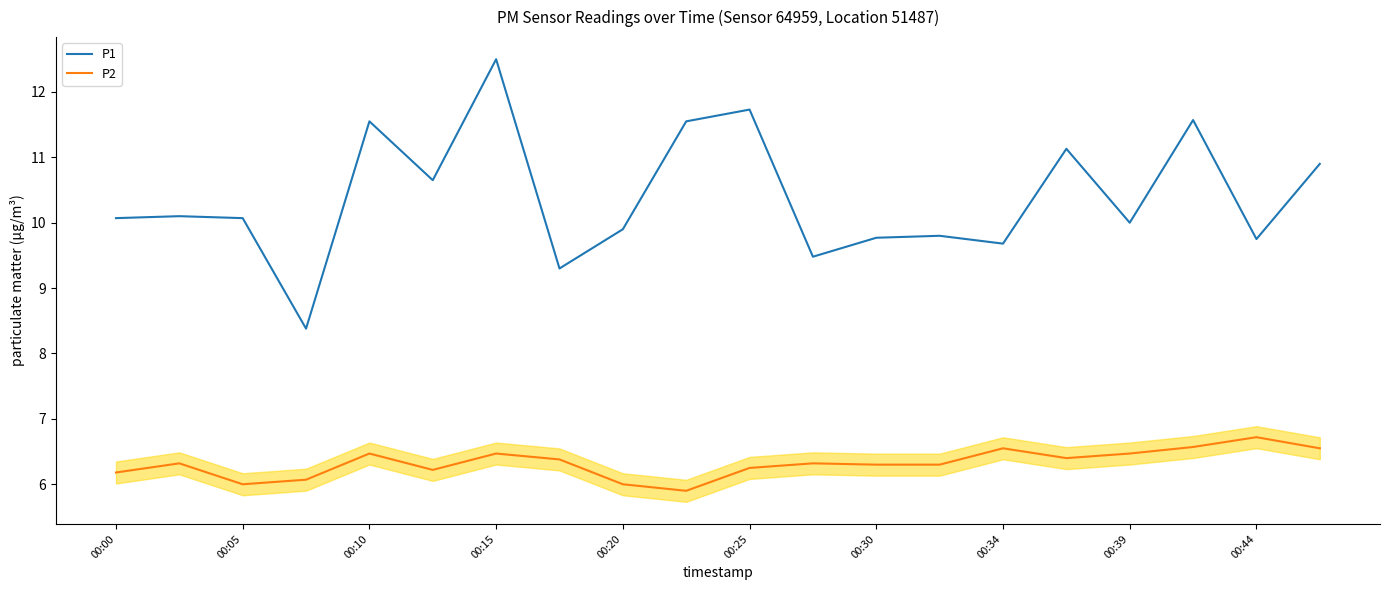

Which series has the largest total across all categories?

P1